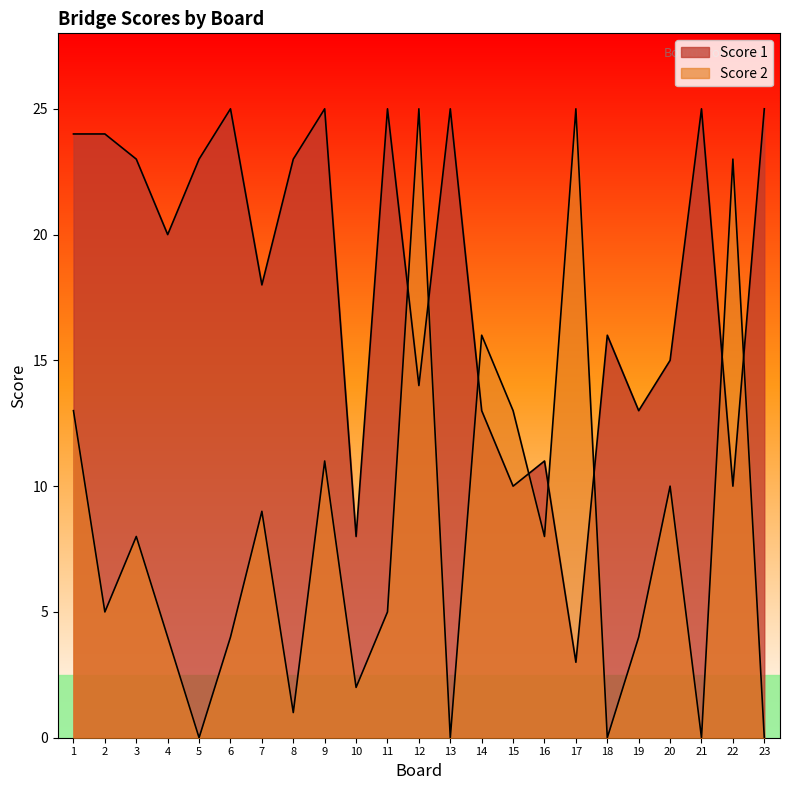

At which category does Score 1 reach its first local valley?

4